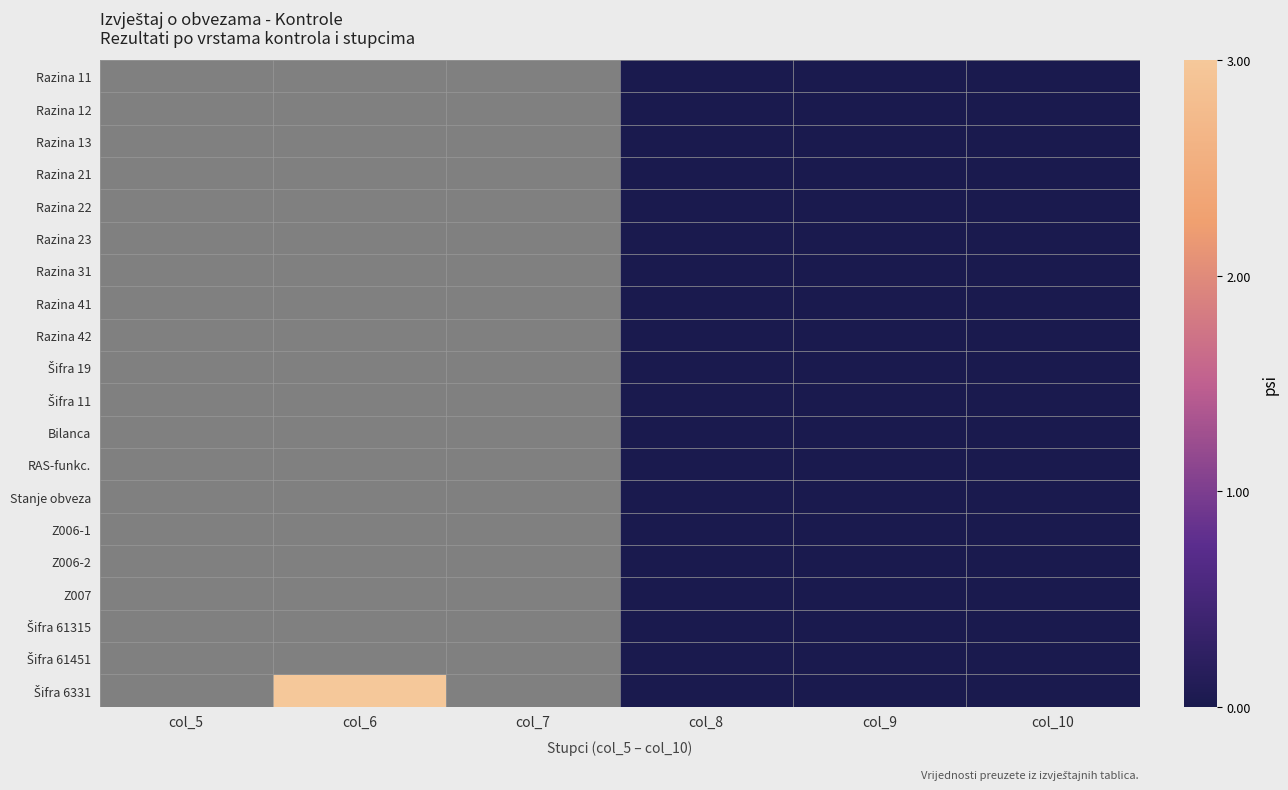

How many distinct data groups are displayed?

20